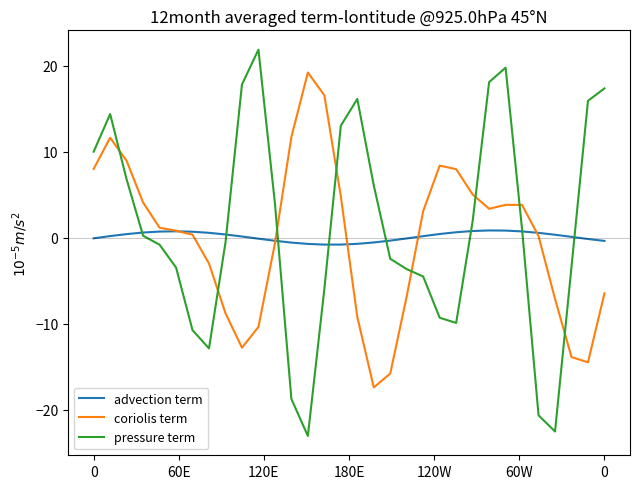

What is the sum of all advection term values?

4.2